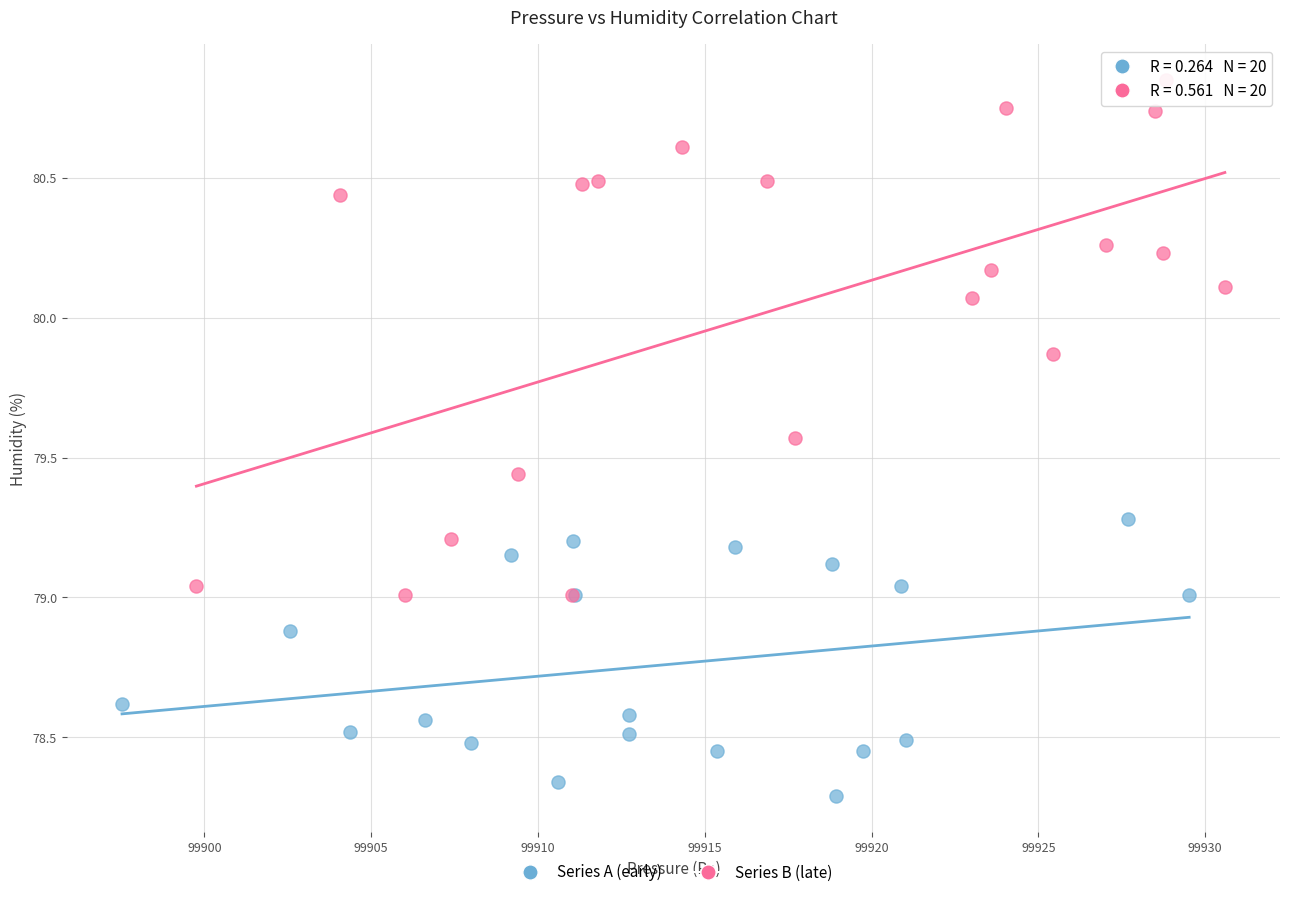

What are all the series names shown in the legend?

Series A (early), Series B (late)